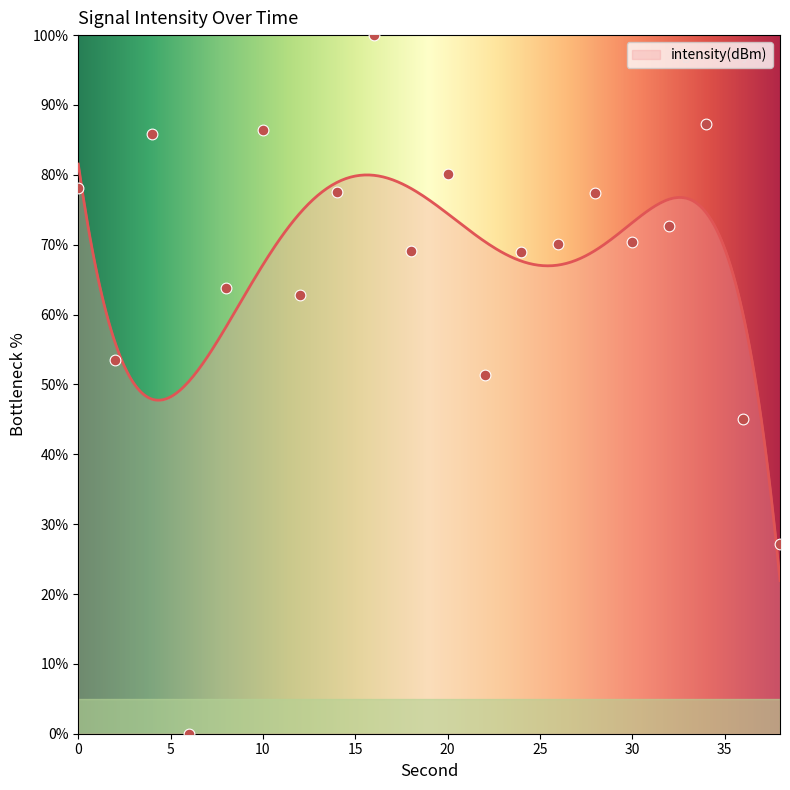

What is the change in value from 6 to 10?

+86.4